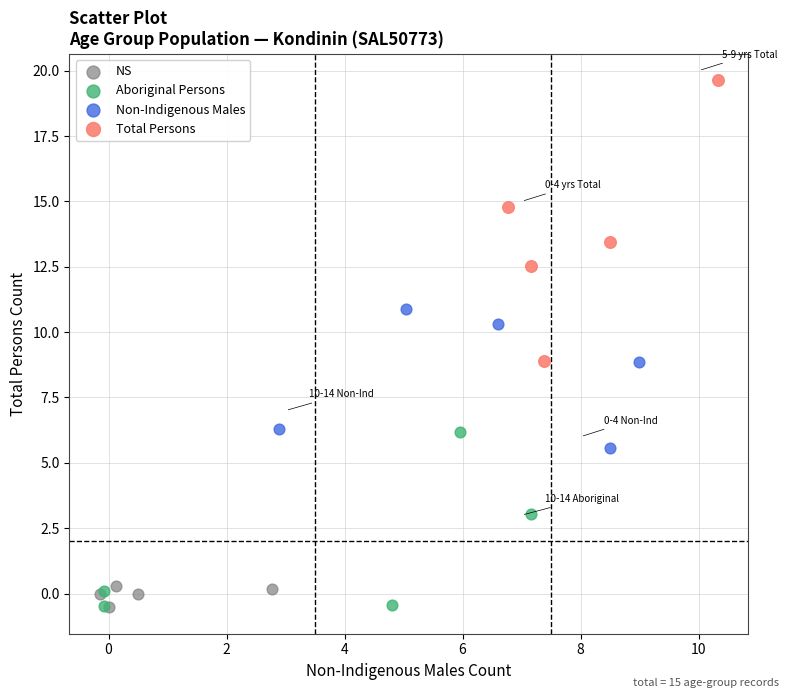

What are all the series names shown in the legend?

NS, Aboriginal Persons, Non-Indigenous Males, Total Persons